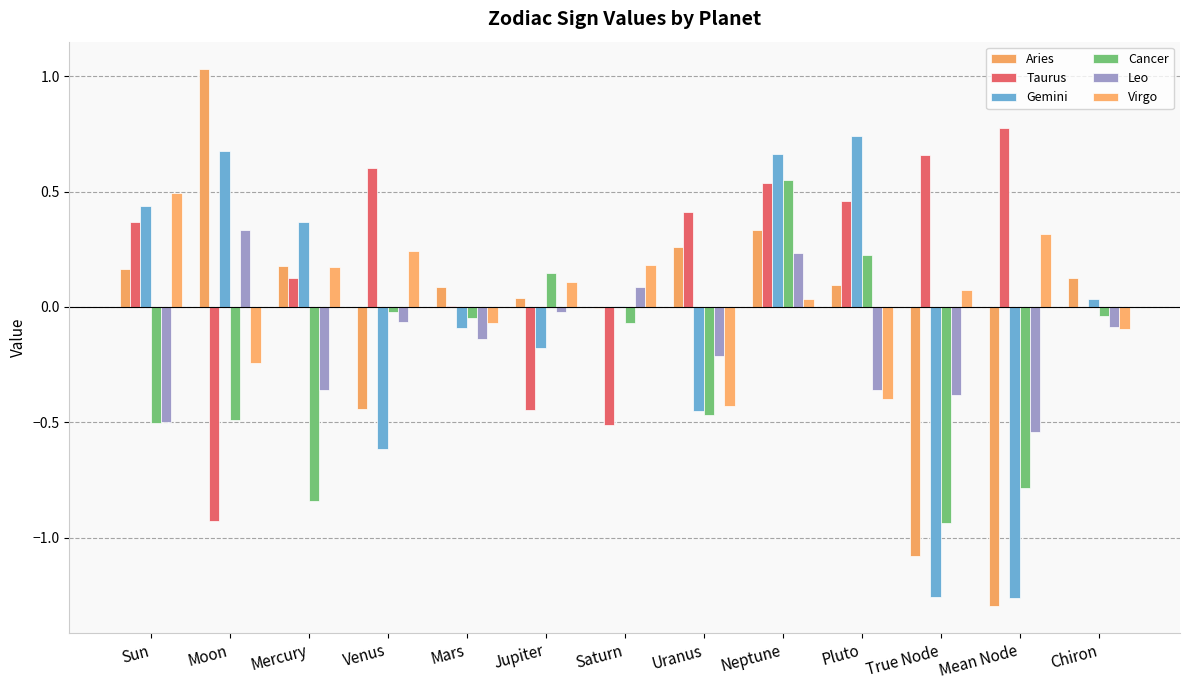

What is the label of the 5th bar from the right?

Neptune